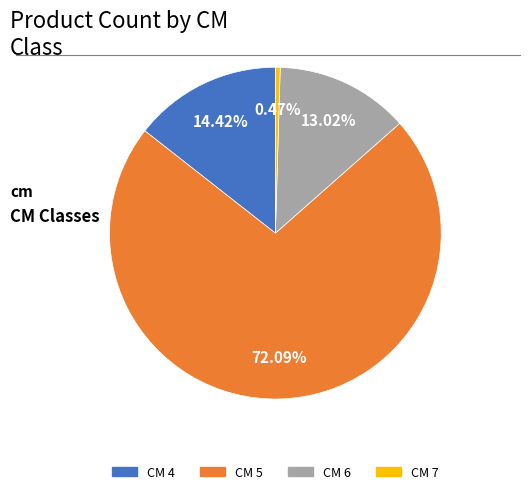

What is the ratio of the value at CM 5 to the value at CM 7?

155.0